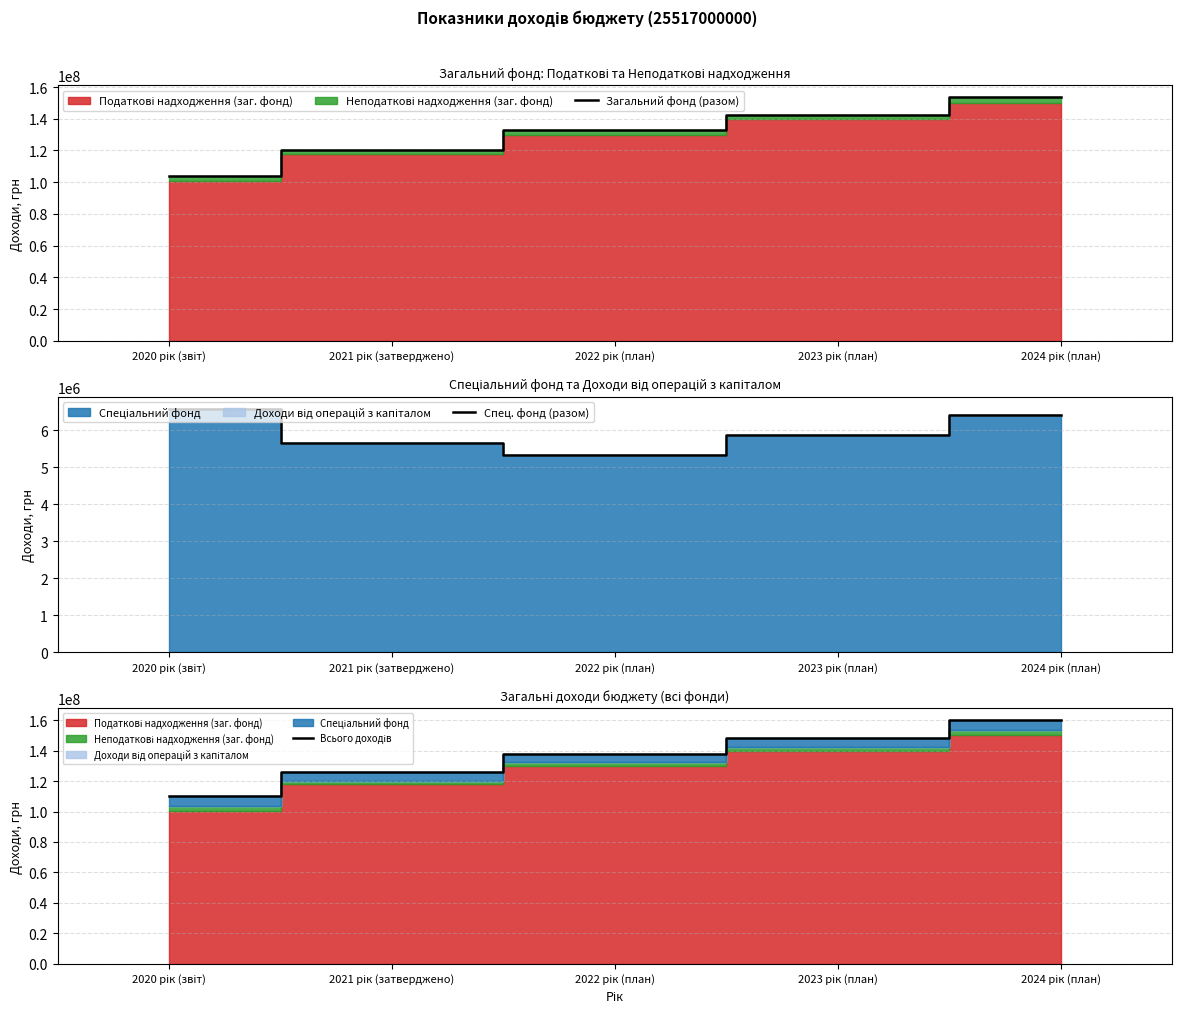

True or false: Спец. фонд (разом) has more than 0 interior local peaks.

False